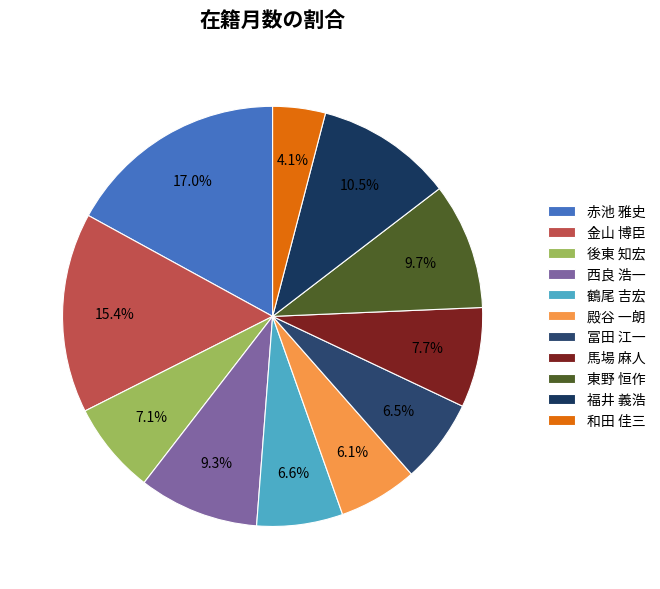

How much of the chart is everything except 後東 知宏?

92.9%